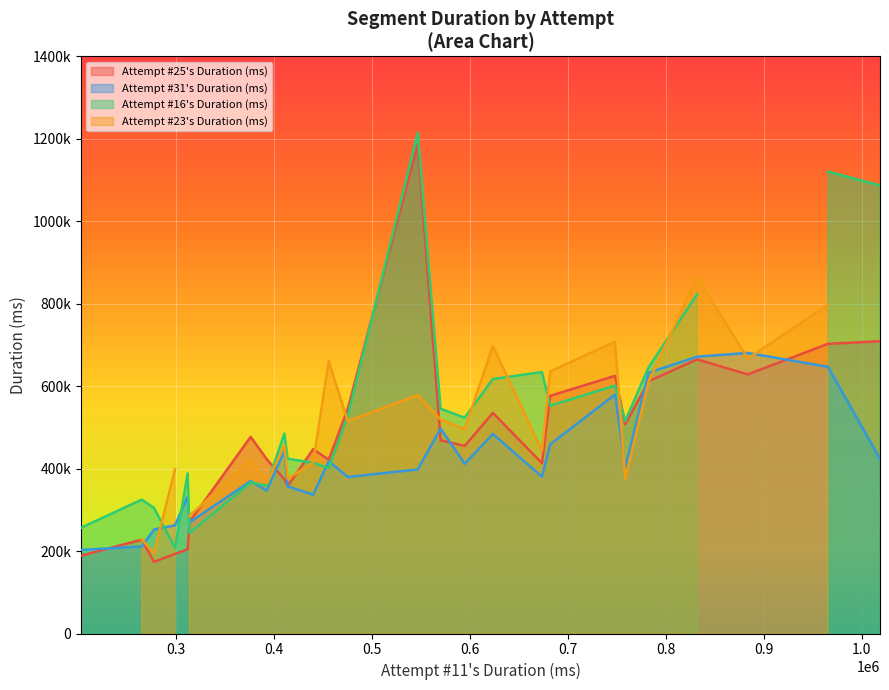

How many points are lower than both their immediate neighbors (excluding endpoints)?

7